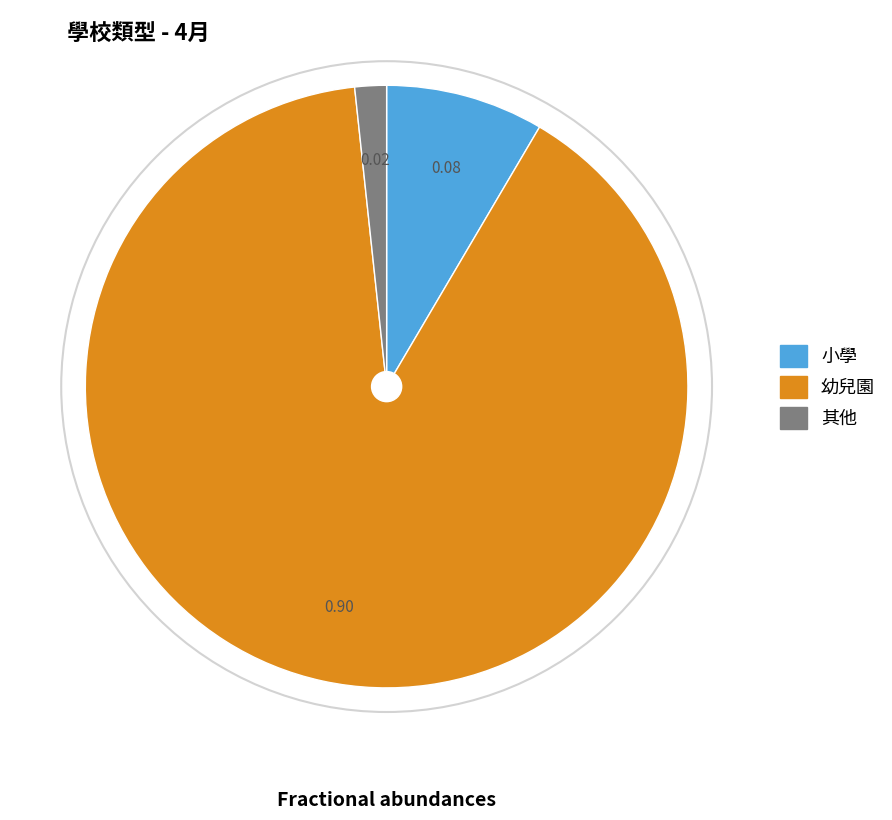

Do 小學 and 其他 together represent more than half of the pie?

No